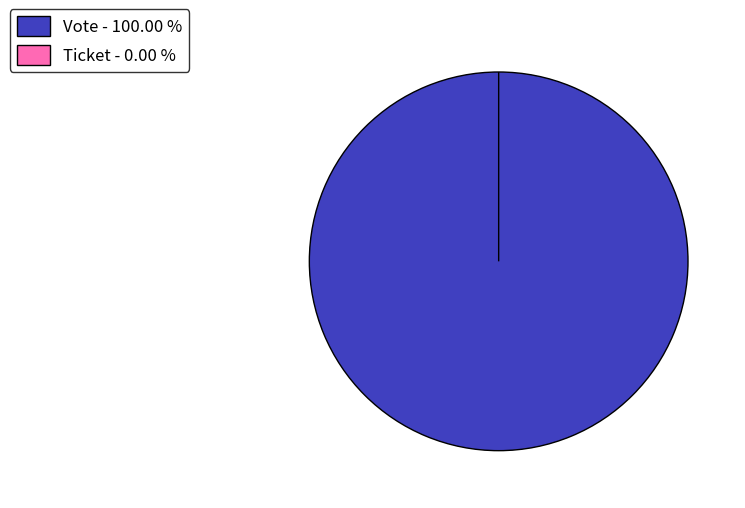

To the nearest percent, what is the difference between the largest and smallest slice percentages?

100%